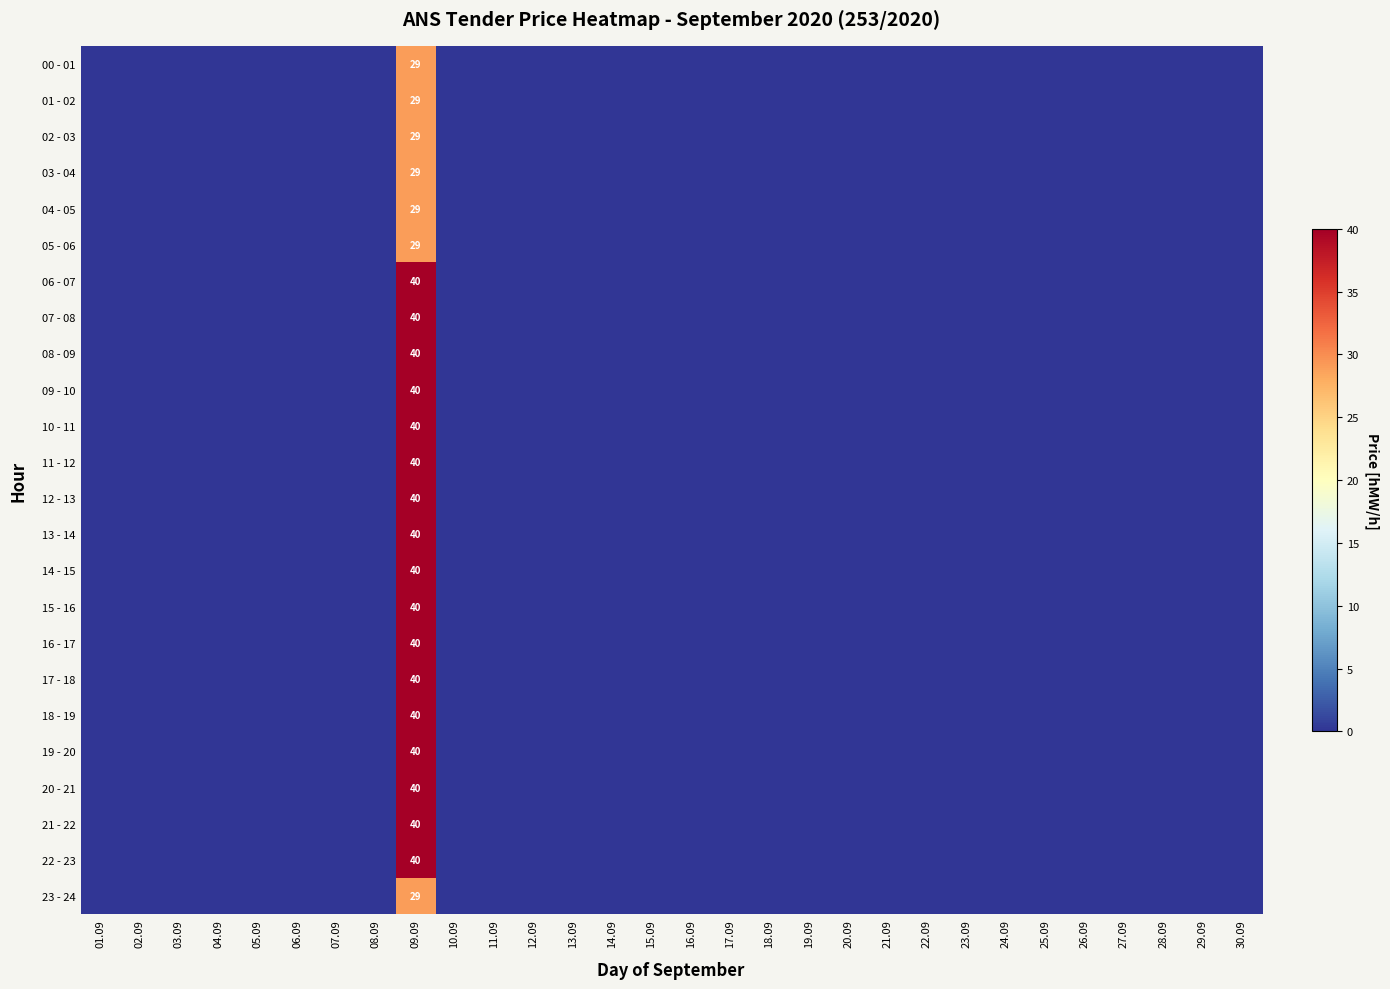

True or false: 11 - 12 has a value of 64 at 09.09.

False